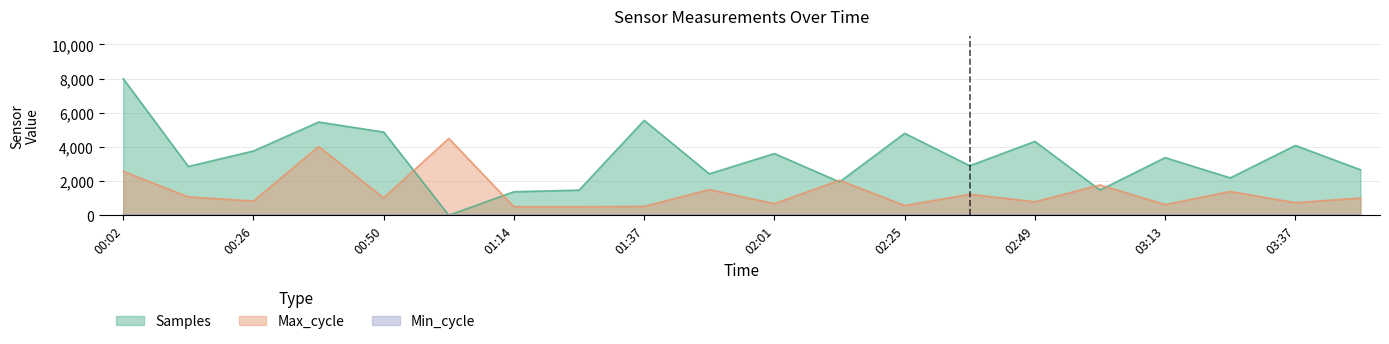

How many data points in Max_cycle are above 1019?

10